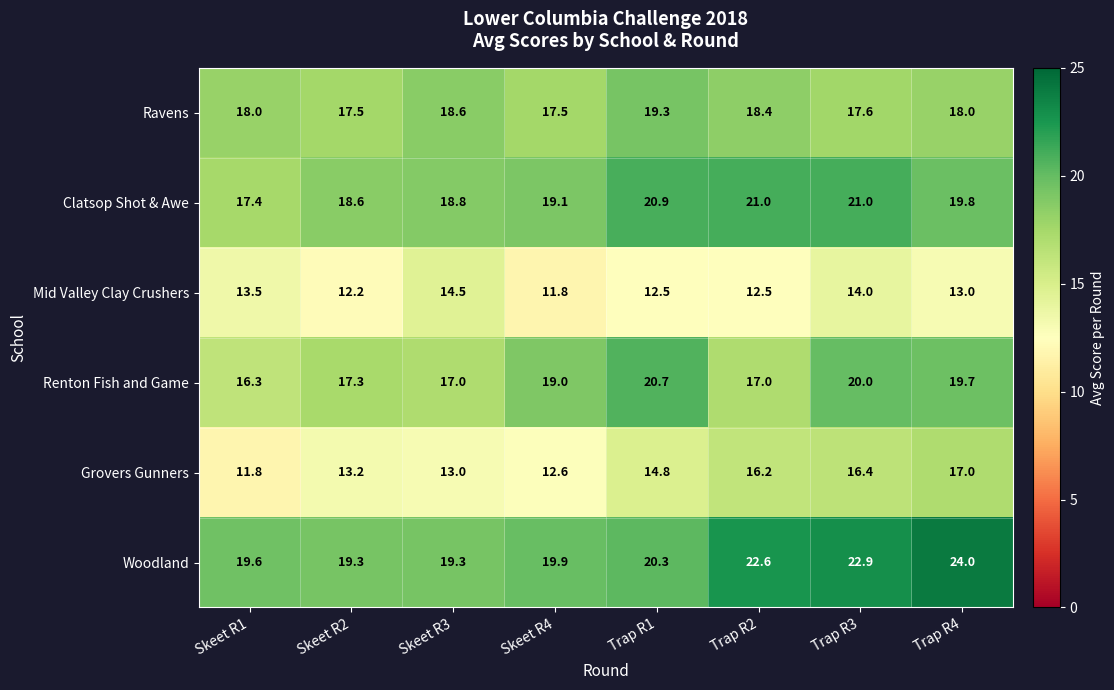

The Woodland series shows 19.3 at Skeet R2. True or false?

True